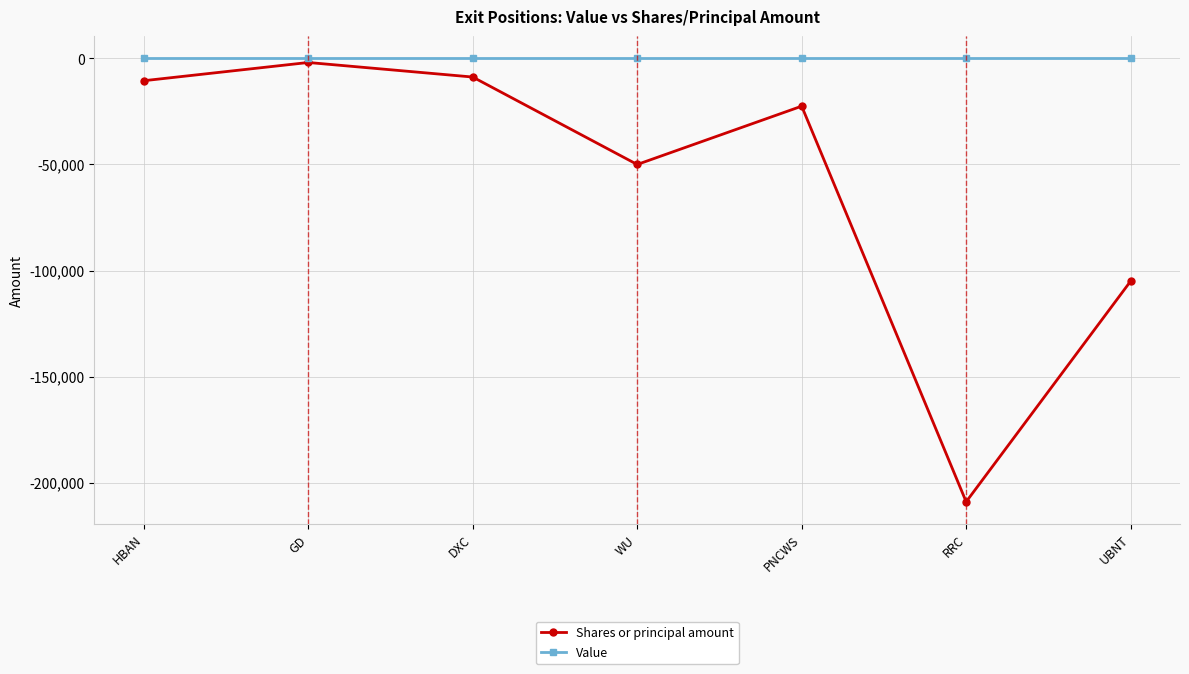

At which label does Shares or principal amount reach its minimum?

RRC